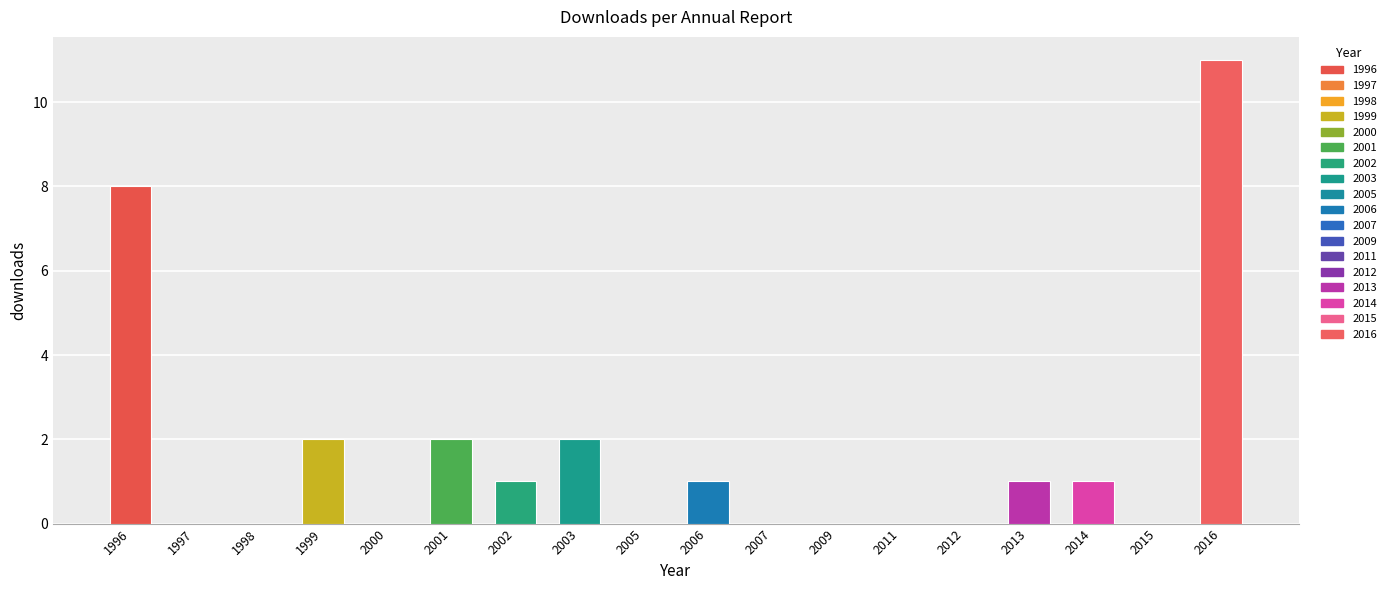

The chart shows a value of 2 at 2003. True or false?

True